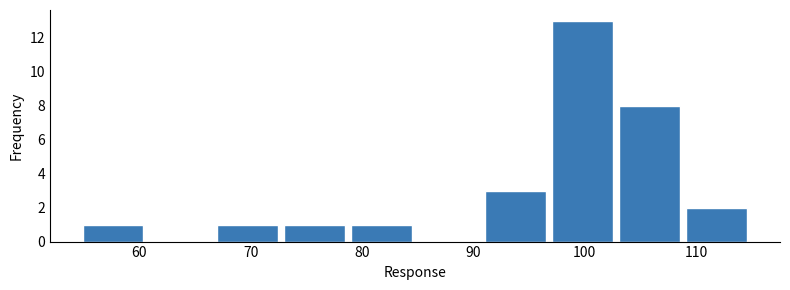

Reading left to right, list every bar in this chart as the range it spans on the x-axis followed by its height. Neither the bar edges nor the heights are printed on the chart, so give them approximately, as read against the axes.

55 to 61: 1
61 to 67: 0
67 to 73: 1
73 to 79: 1
79 to 85: 1
85 to 91: 0
91 to 97: 3
97 to 103: 13
103 to 109: 8
109 to 115: 2